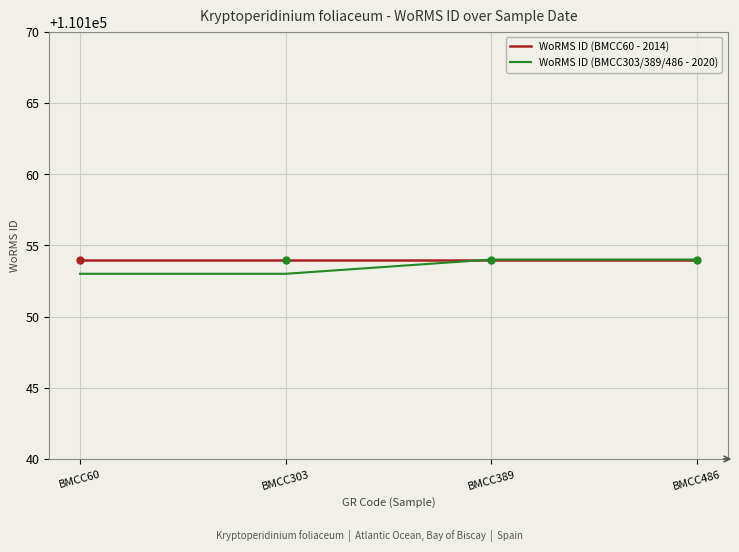

What are all the series names shown in the legend?

WoRMS ID (BMCC60 - 2014), WoRMS ID (BMCC303/389/486 - 2020)